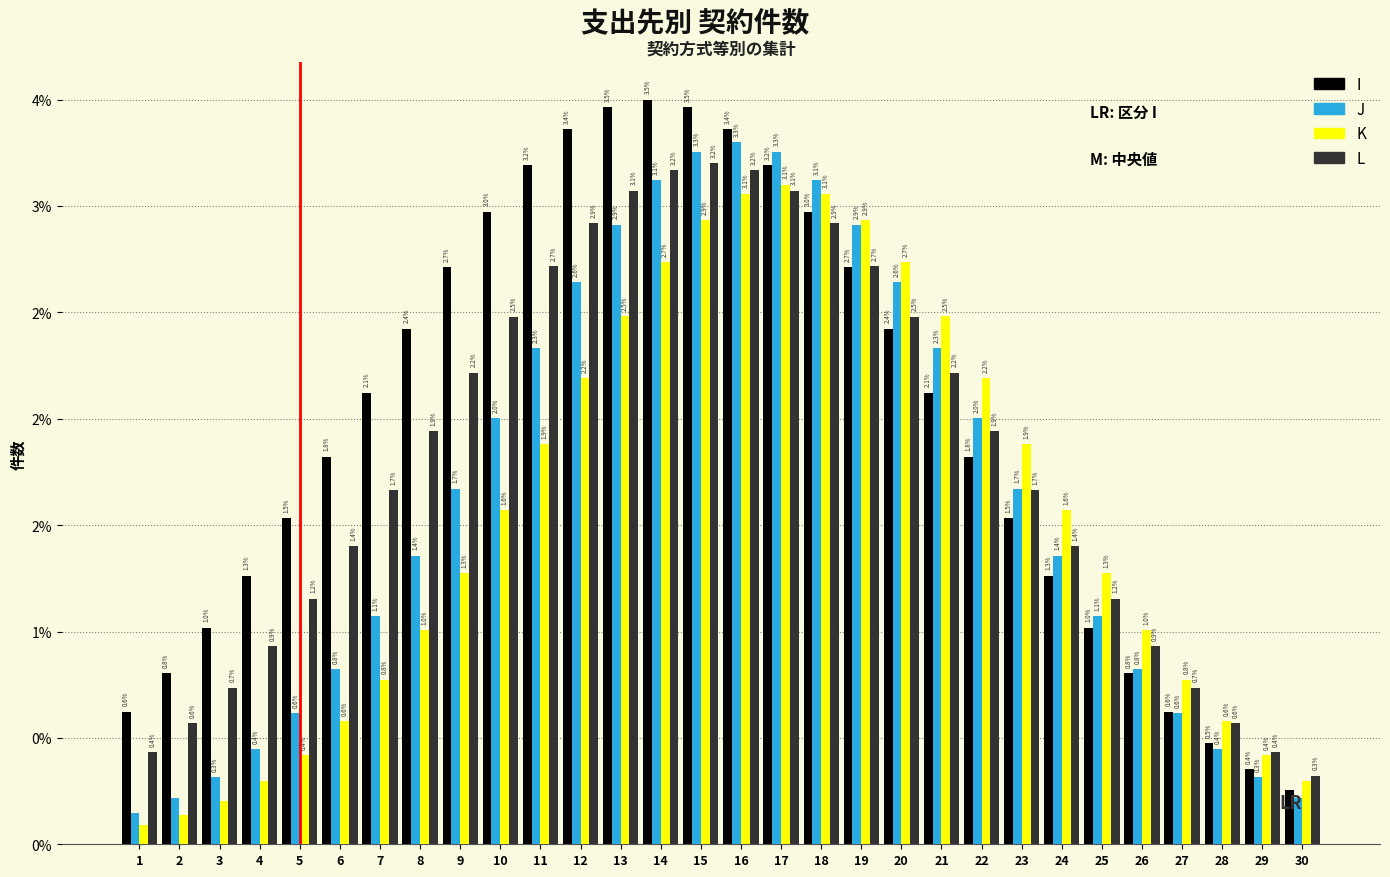

Does the chart contain stacked bars?

No